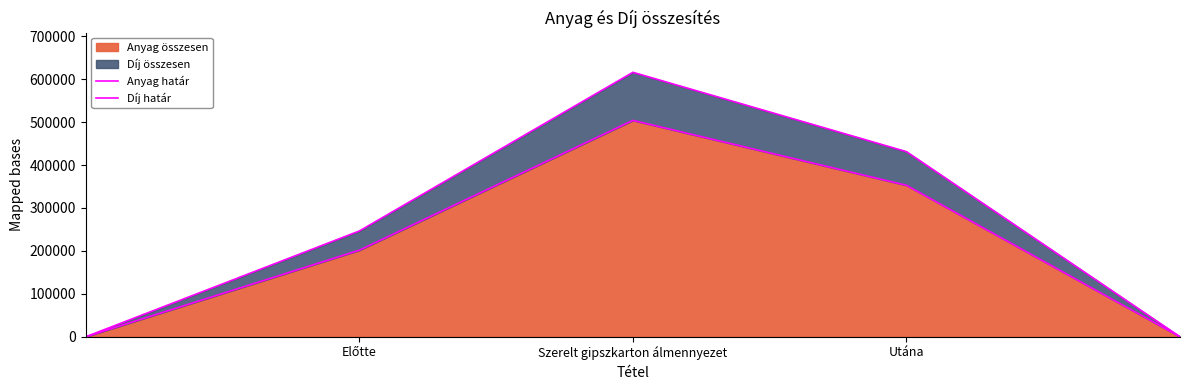

The value of Anyag összesen at Utána is 79633. True or false?

False